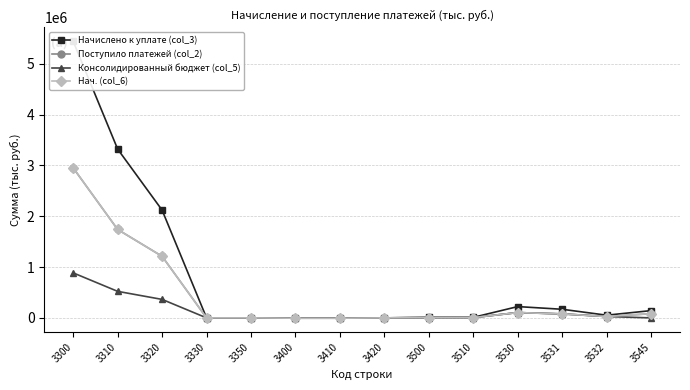

Reading left to right, what are all the values shown in this chart?

Начислено к уплате (col_3): 3300=5440229	3310=3320585	3320=2119644	3330=0	3350=0	3400=23	3410=23	3420=0	3500=10342	3510=10342	3530=222067	3531=169167	3532=52900	3545=142945
Поступило платежей (col_2): 3300=2950644	3310=1739343	3320=1211137	3330=0	3350=168	3400=-6433	3410=-6396	3420=-37	3500=5372	3510=5372	3530=104458	3531=78179	3532=26279	3545=82997
Консолидированный бюджет (col_5): 3300=885193	3310=521802	3320=363341	3330=0	3350=50	3400=-6433	3410=-6396	3420=-37	3500=5372	3510=5372	3530=104458	3531=78179	3532=26279	3545=0
Нач. (col_6): 3300=2950644	3310=1739343	3320=1211137	3330=0	3350=168	3400=-6433	3410=-6396	3420=-37	3500=5372	3510=5372	3530=104458	3531=78179	3532=26279	3545=82997